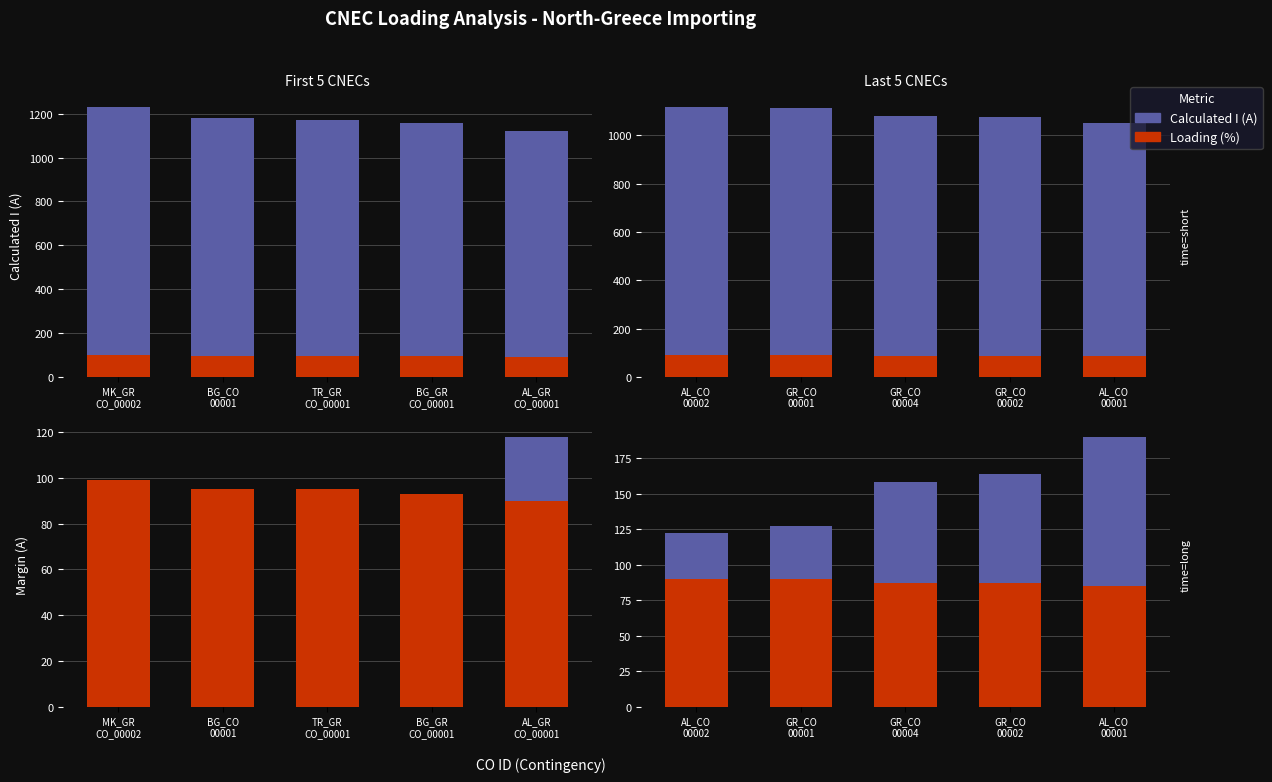

Is the value of Loading (%) at AL_GR
CO_00001 greater than the value of Calculated I (A) at AL_GR
CO_00001?

No